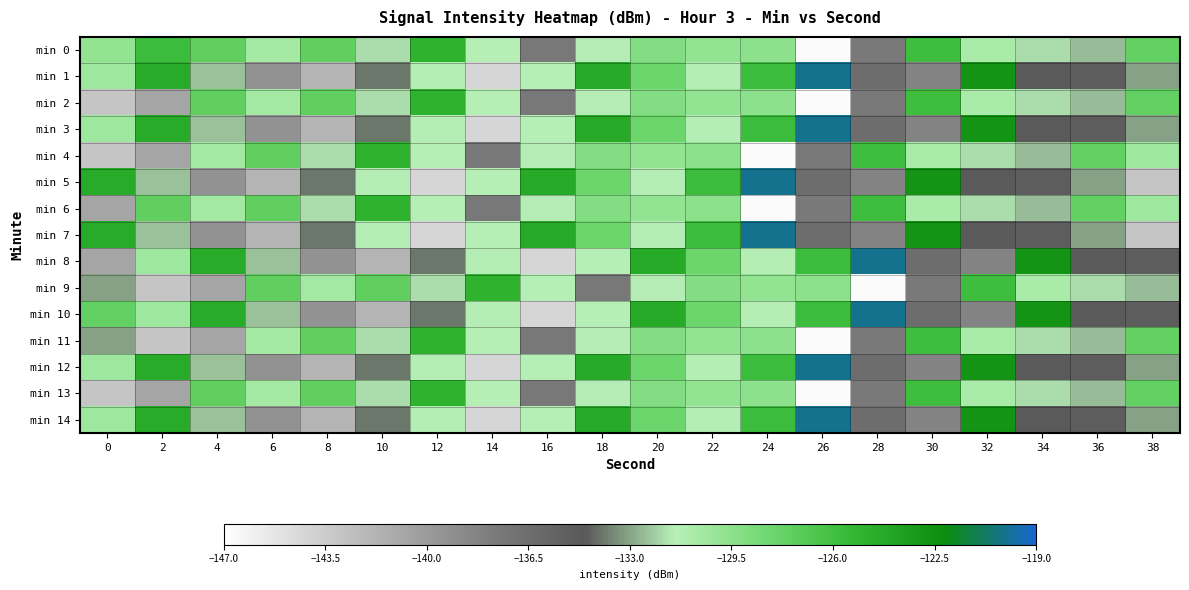

Rank the series by their maximum value, from highest to lowest.

min 1, min 3, min 5, min 7, min 8, min 10, min 12, min 14, min 0, min 2, min 4, min 6, min 9, min 11, min 13